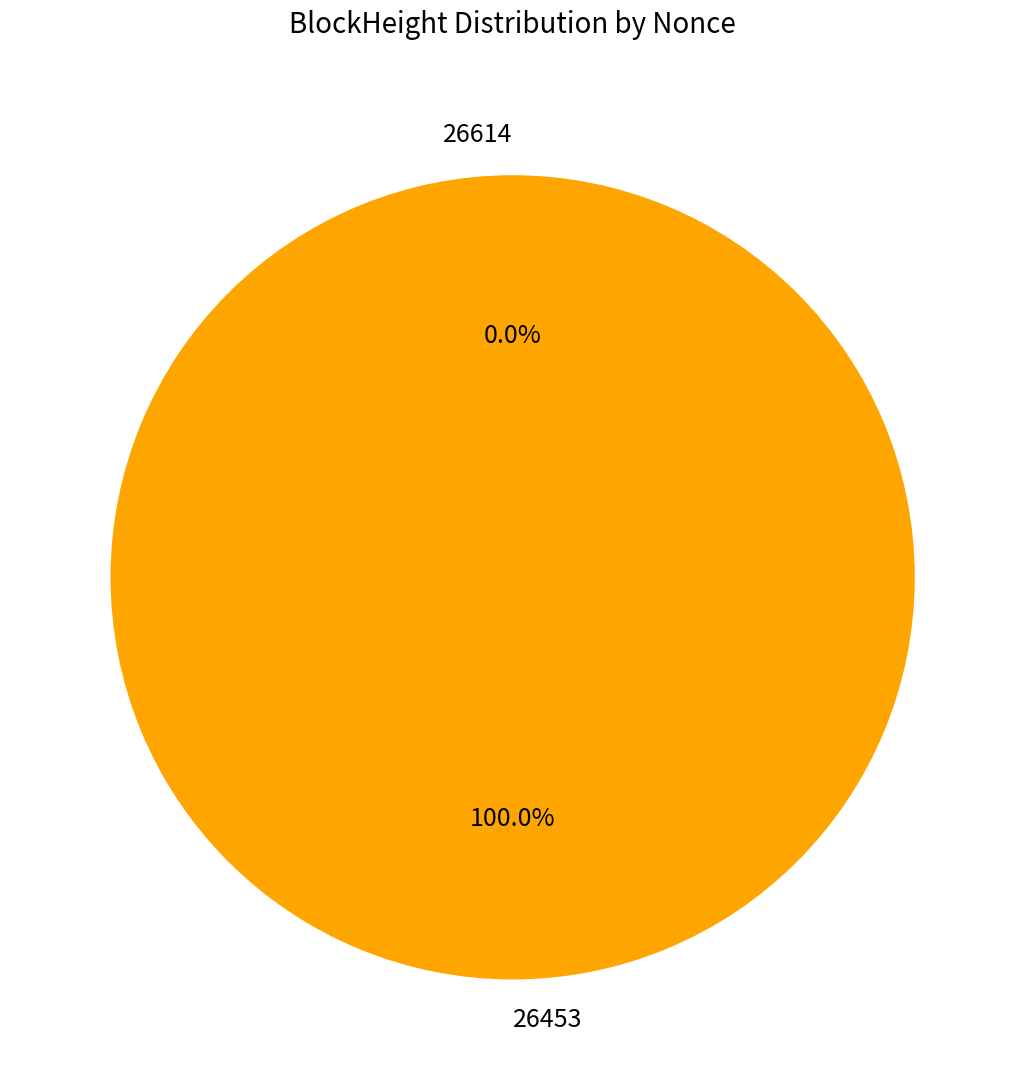

Is it true that 26614 is 0% of the pie?

True